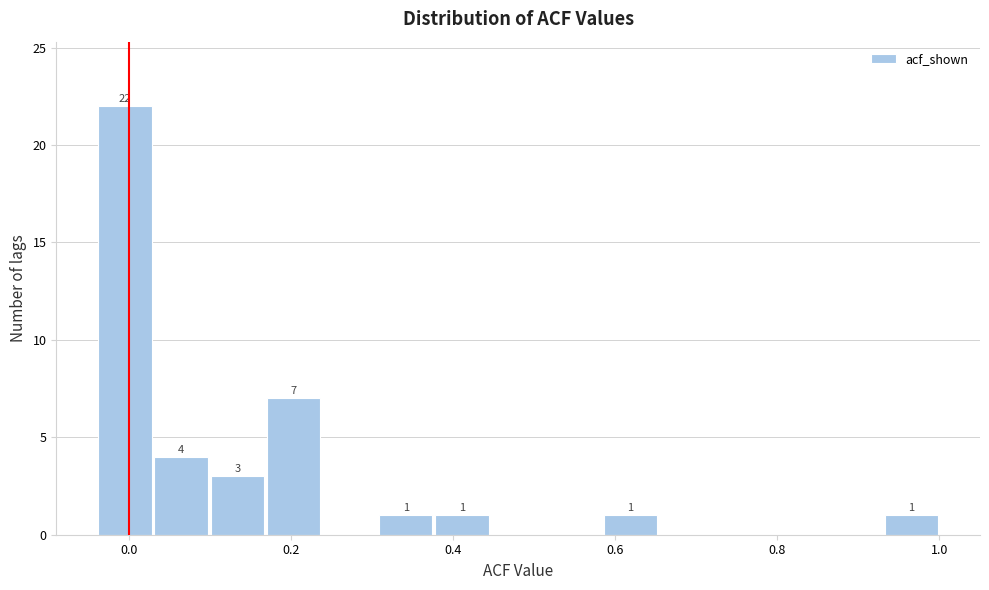

Read against the x-axis, roughly where is the centre of the tallest bar?

0.00